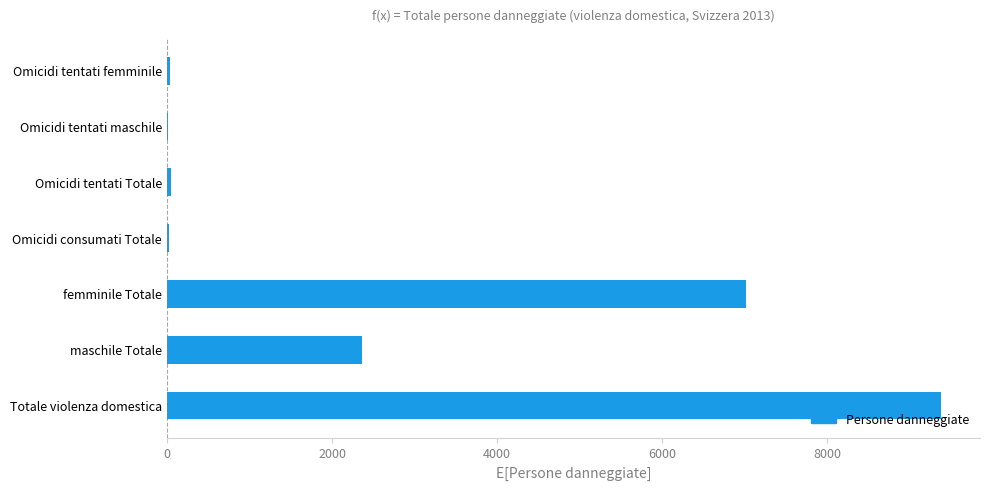

Are the bars horizontal?

Yes